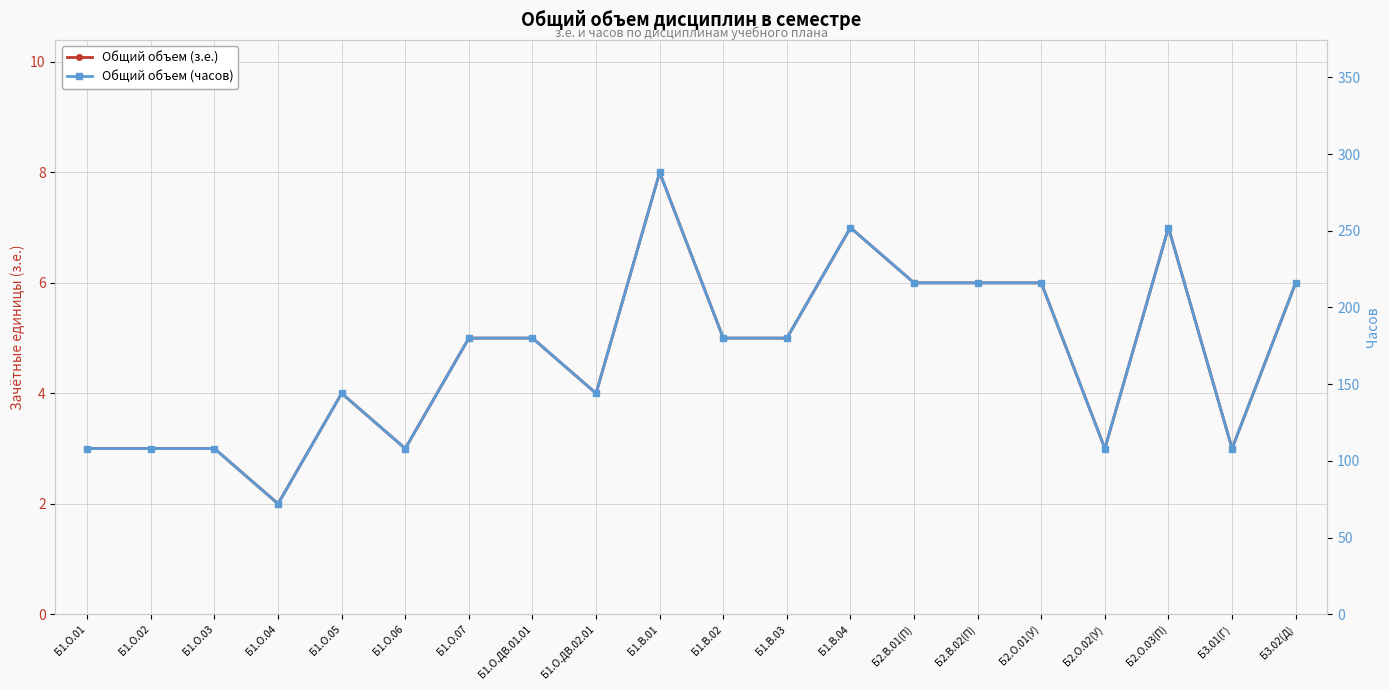

At how many categories does at least one series exceed 233?

3